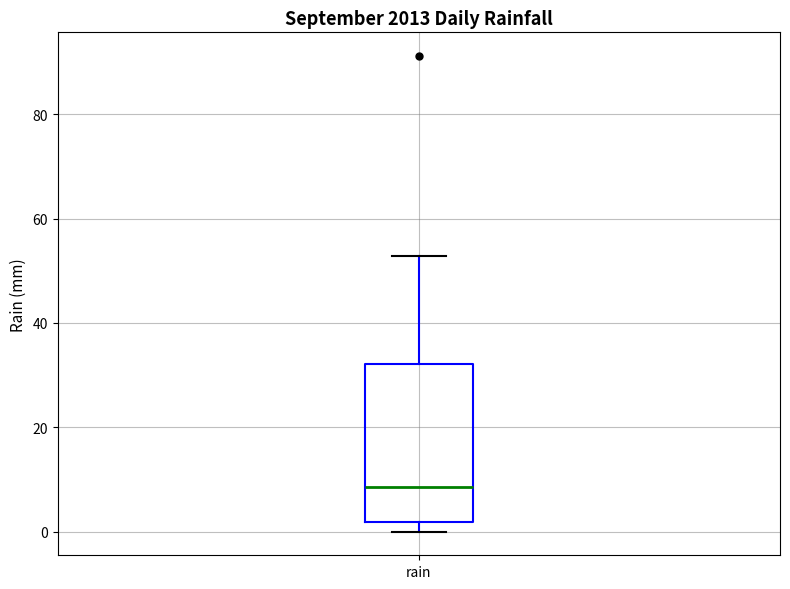

Transcribe this box plot: give where the median line is, the range the box spans, and where the two whiskers end, as read against the y-axis. The values are not printed on the chart, so give them approximately, as read against the axis.

median 8, box 2 to 32, whiskers 0 to 52